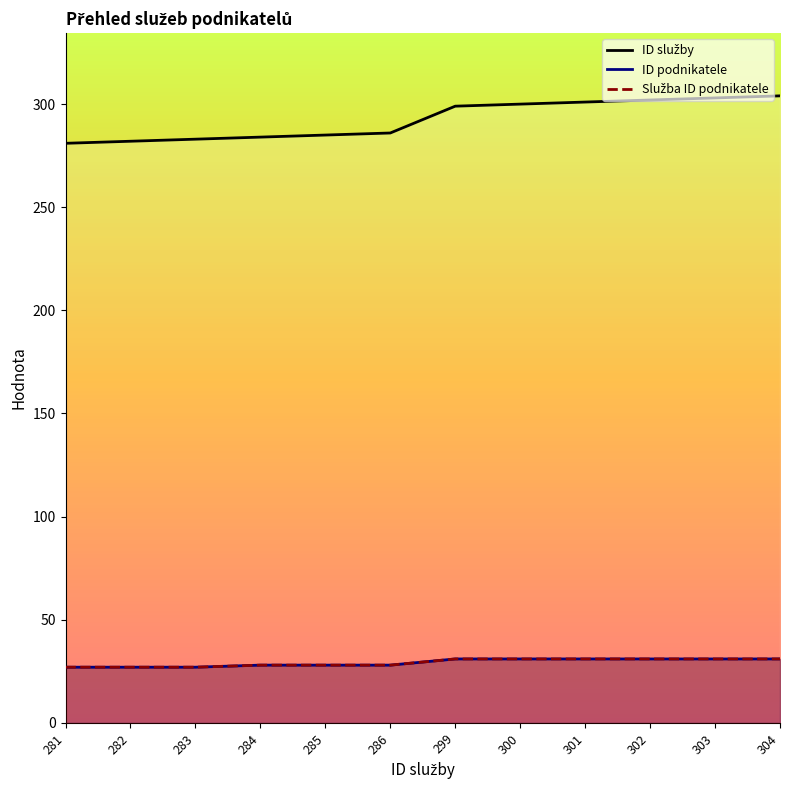

The value of Služba ID podnikatele at 300 is 31. True or false?

True